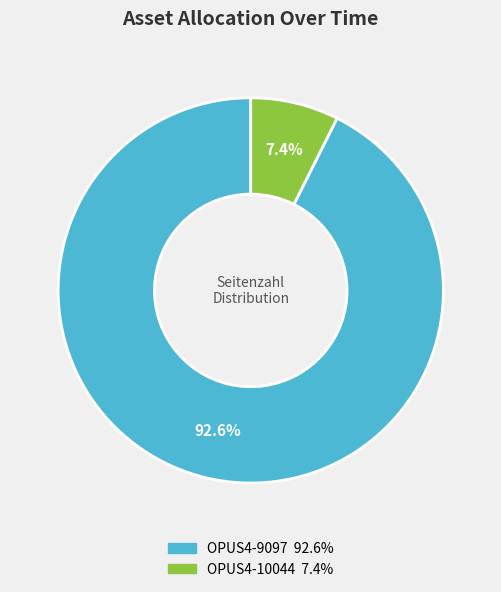

Count the number of slices in the pie.

2